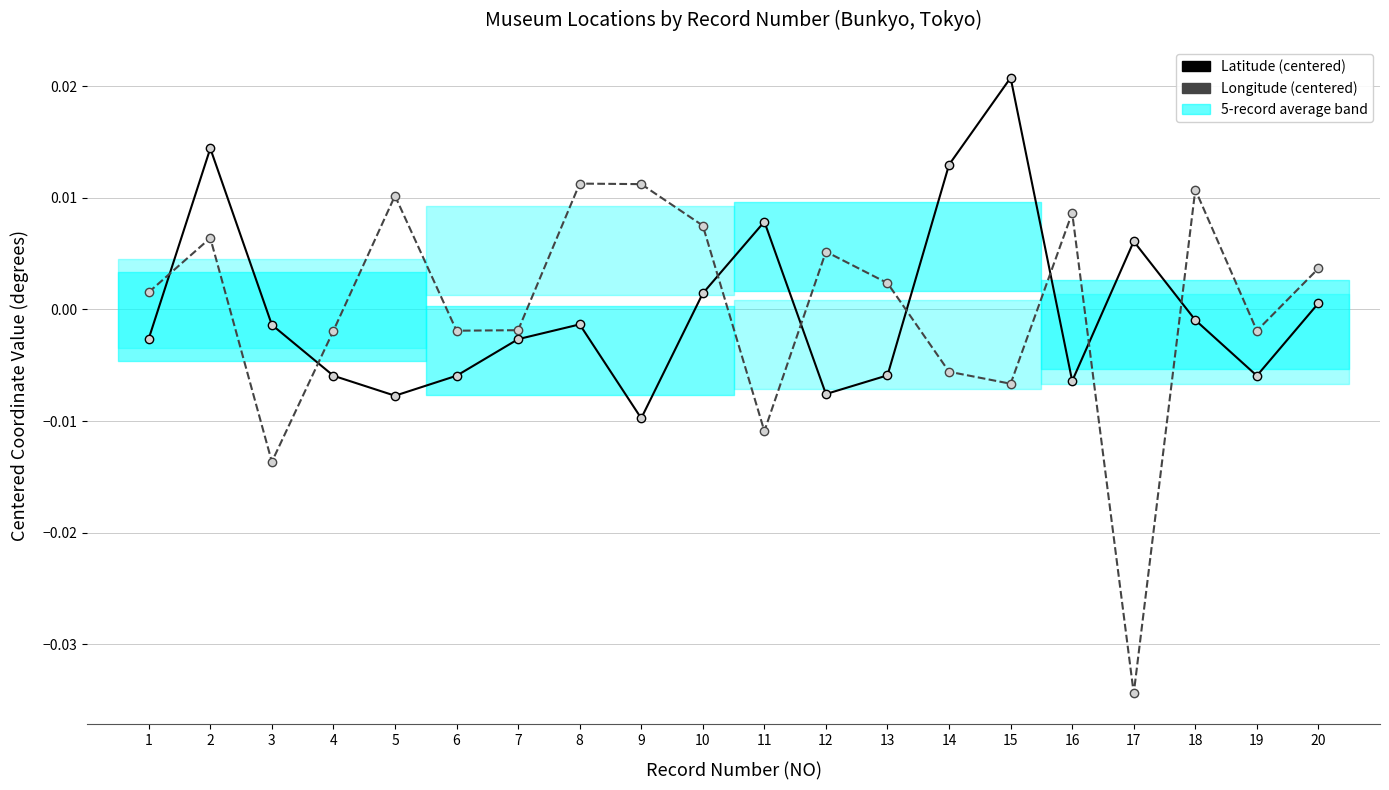

Count the number of categories in the chart.

20